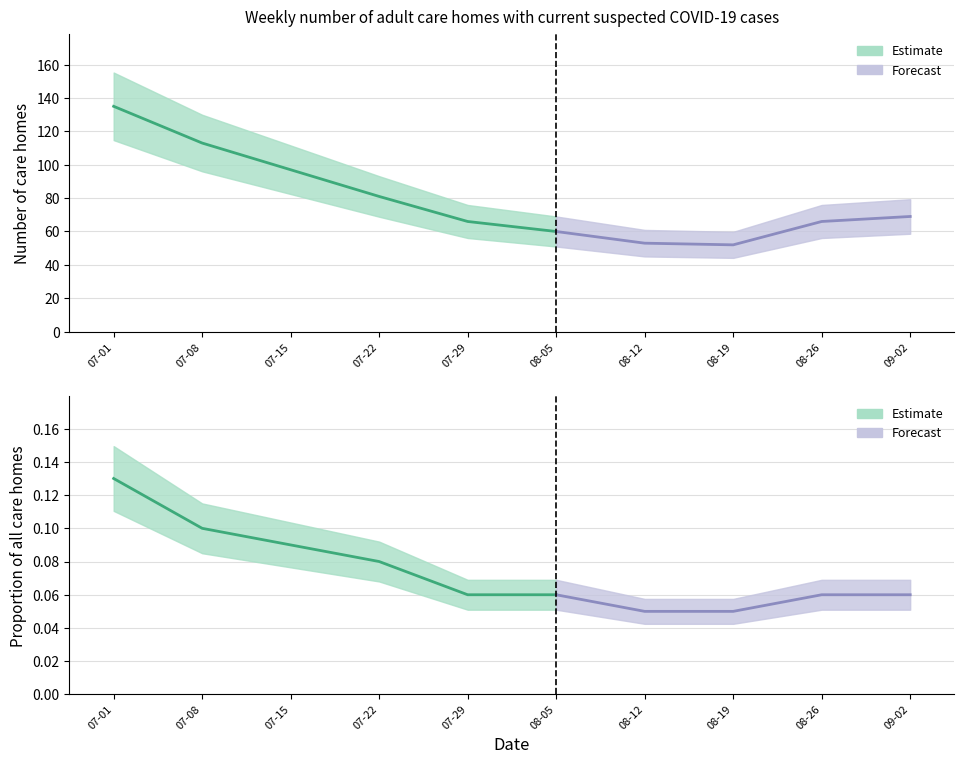

Reading left to right, what are all the values shown in this chart?

Number of adult care homes with current suspected COVID-19 cases: 135.0	113.0	97.0	81.0	66.0	60.0	53.0	52.0	66.0	69.0
Proportion of all adult care homes: 0.1	0.1	0.1	0.1	0.1	0.1	0.1	0.1	0.1	0.1